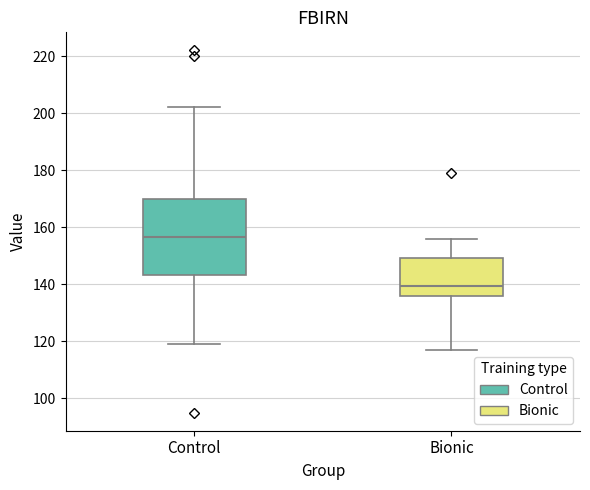

Where does the lower whisker of the box for Bionic end on the y-axis? The values are not printed on the chart, so give them approximately, as read against the axis.

118